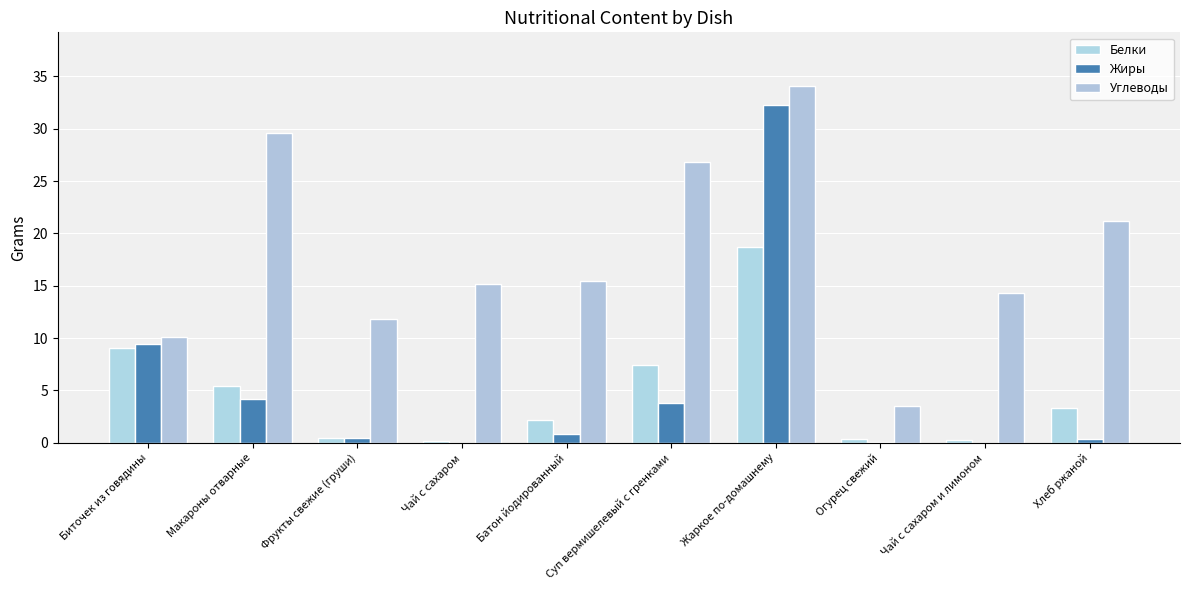

Are the bars horizontal?

No